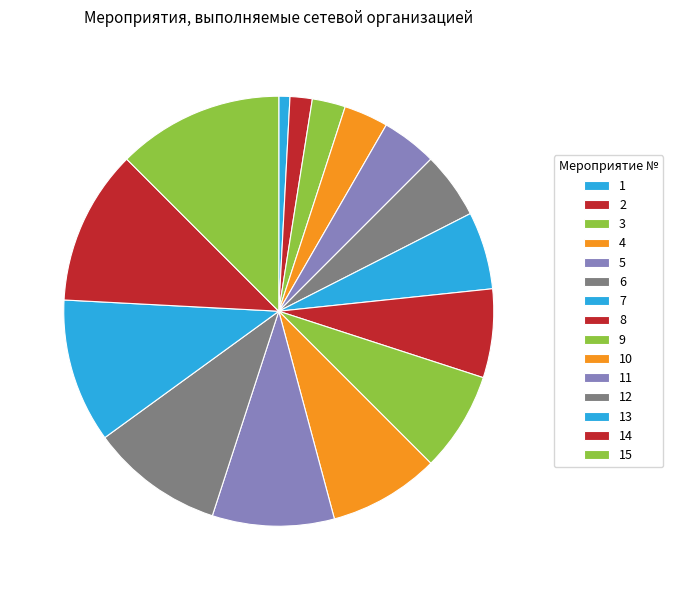

Which slice is the largest?

15